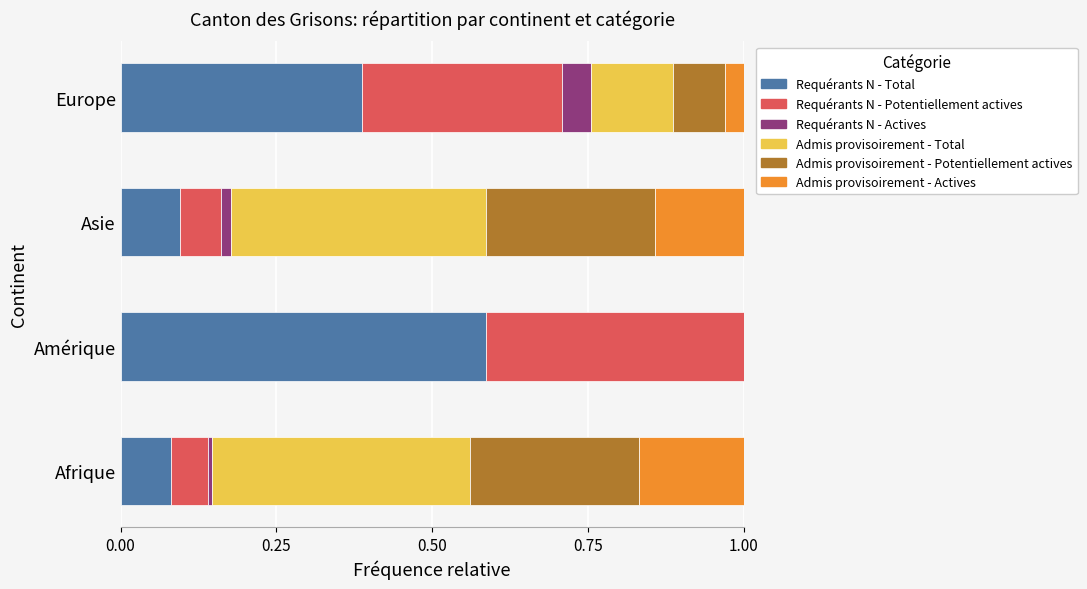

True or false: Requérants N - Total has a value of 0.0 at Afrique.

False